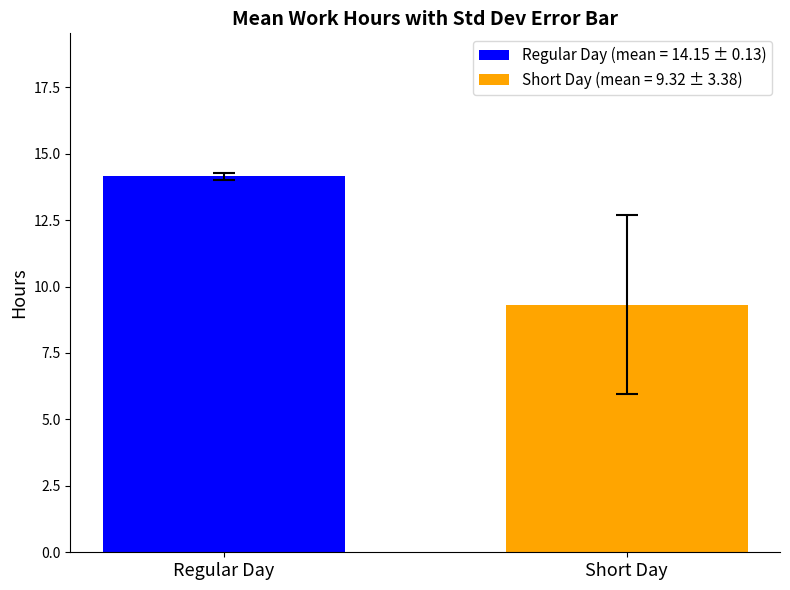

What is the greatest value displayed?

14.1